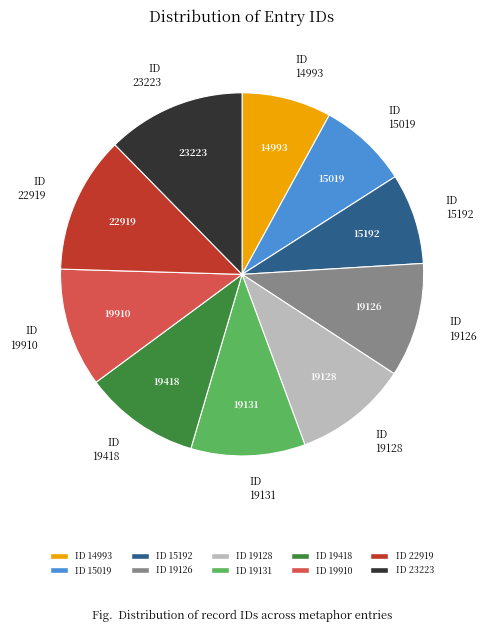

True or false: ID 14993 accounts for 1% of the total.

False